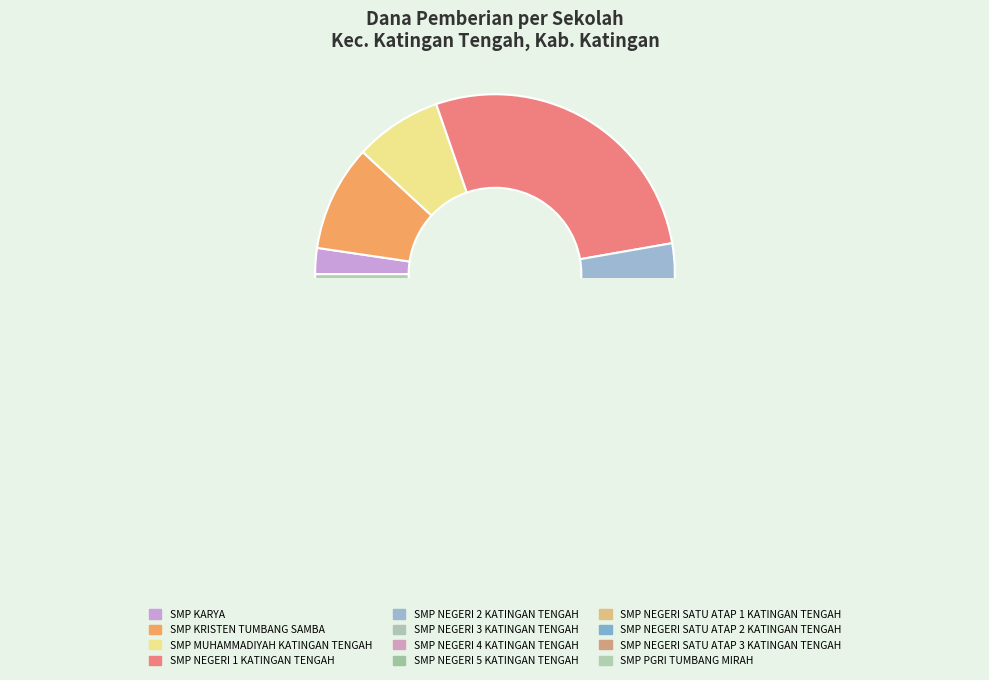

The SMP NEGERI 5 KATINGAN TENGAH slice represents 2% of the pie. True or false?

True